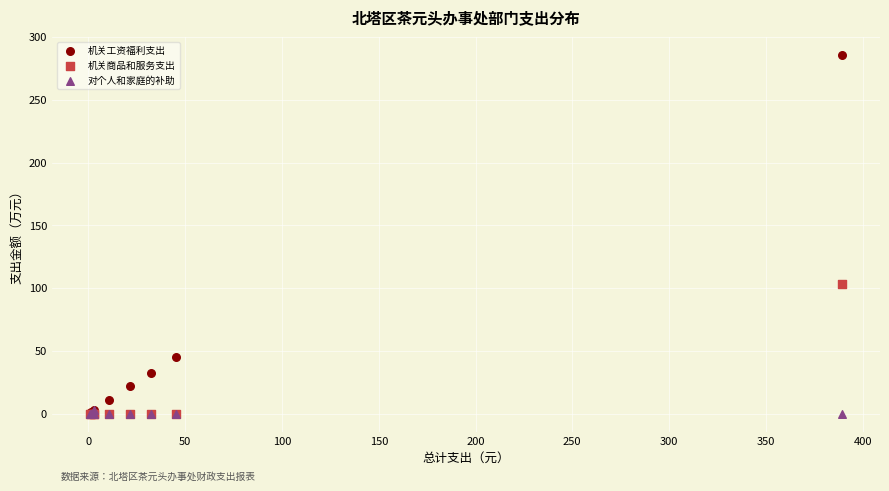

In the 机关工资福利支出 series, what Y value is closest to 142?

45.4